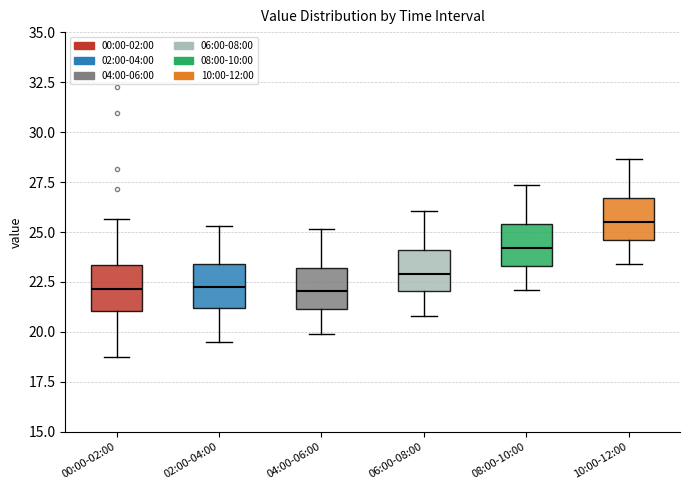

Where does the median line of the box for 06:00-08:00 sit on the y-axis? The values are not printed on the chart, so give them approximately, as read against the axis.

23.0